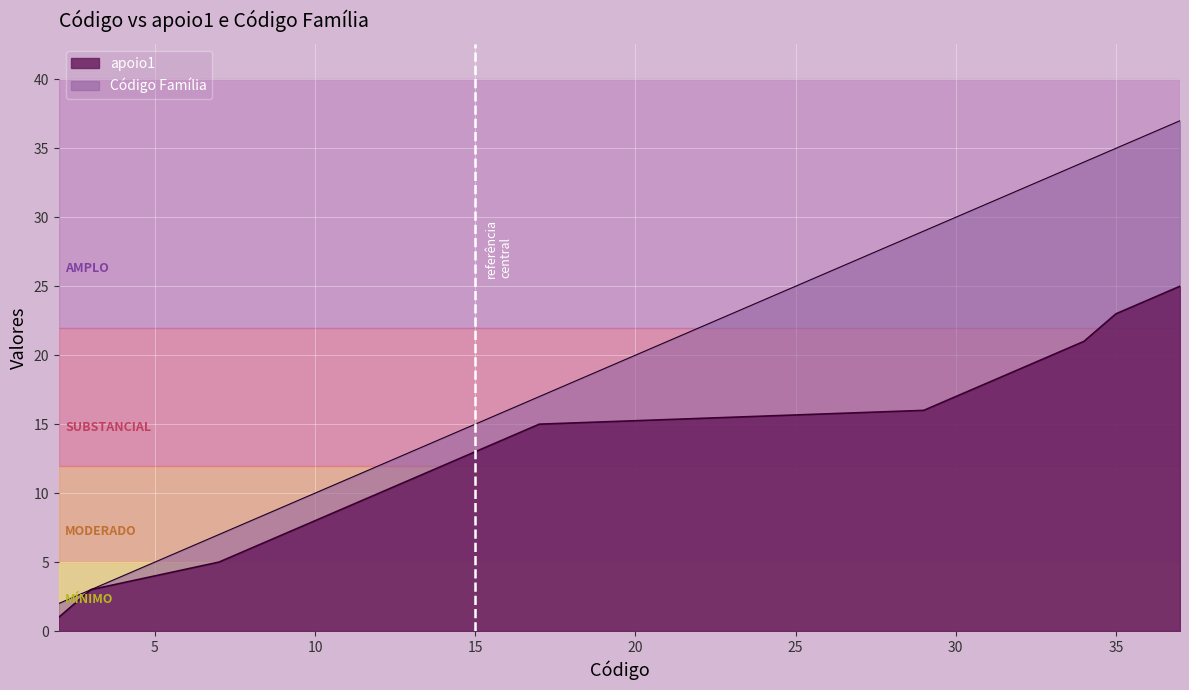

True or false: apoio1 and Código Família intersect in this chart.

False